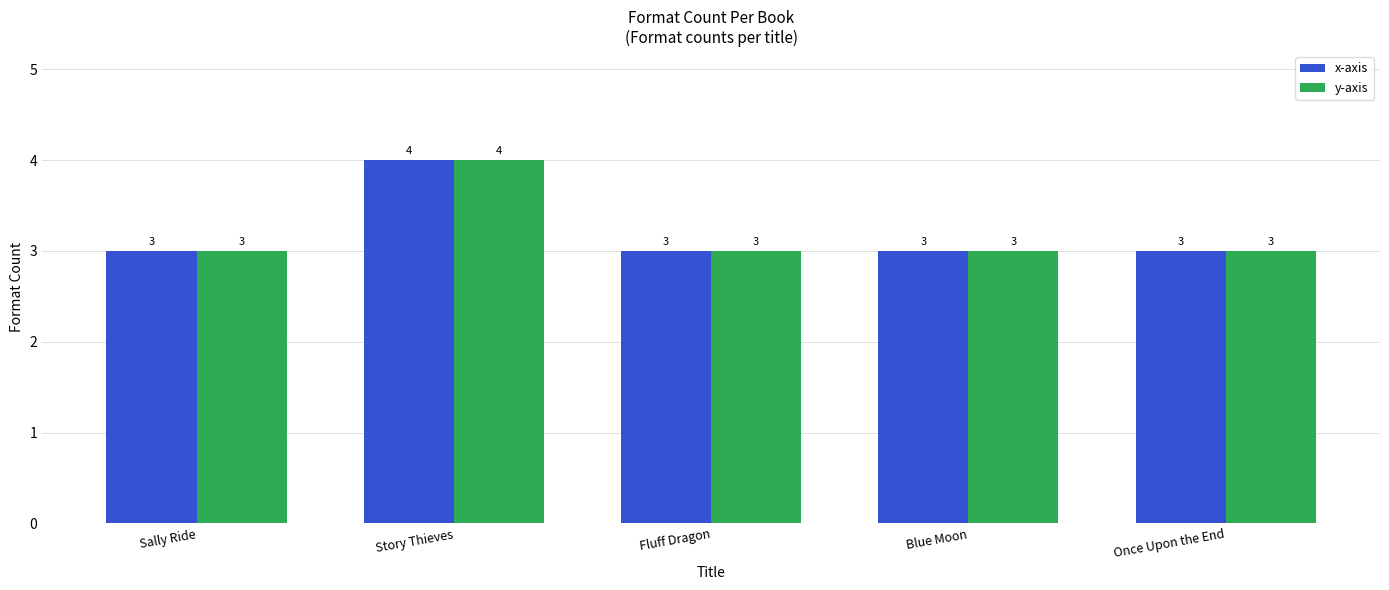

How many values in the x-axis series exceed 3?

1